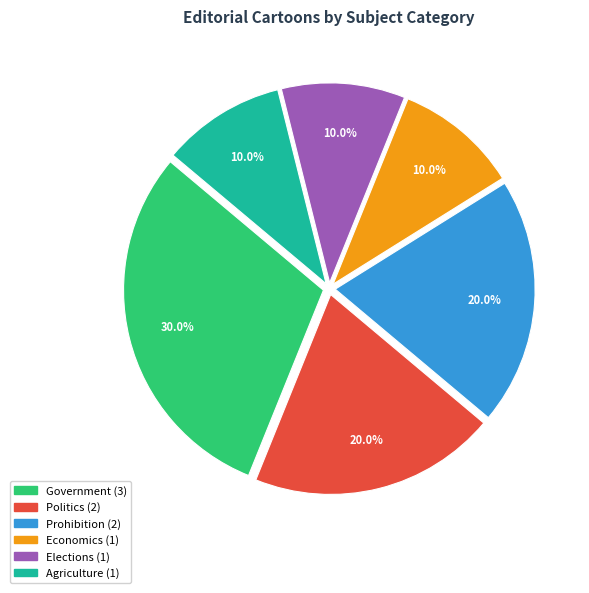

Is Economics the majority of the pie?

No